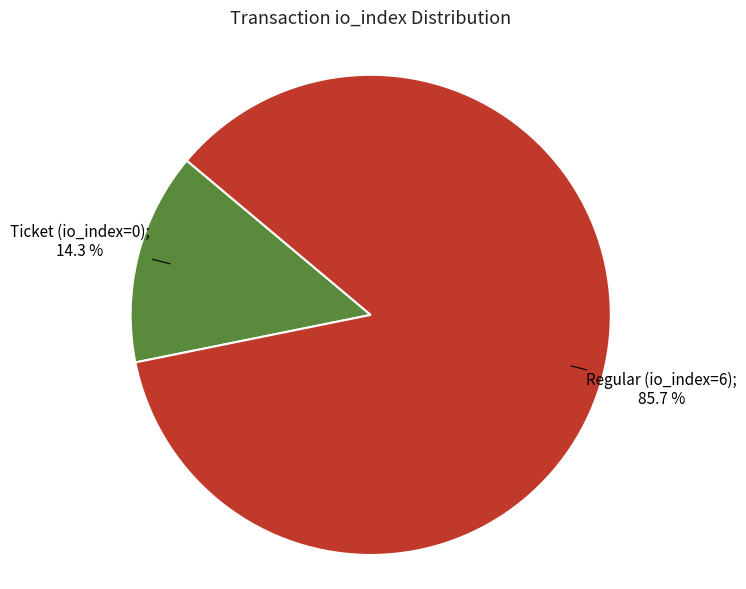

Does any single category account for the majority?

Yes